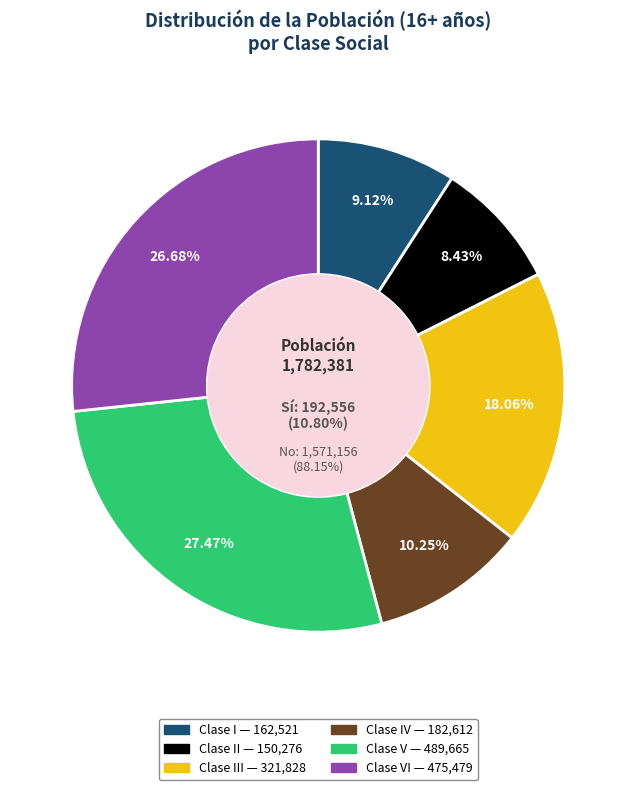

To the nearest percent, what is the difference between the Clase I and Clase IV slice percentages?

1%